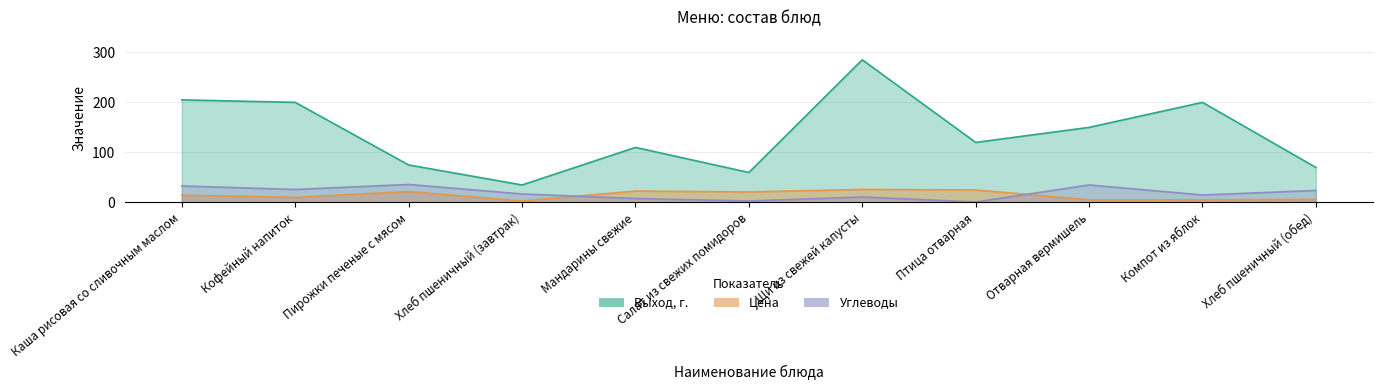

What is the difference between the maximum and minimum values in the Цена series?

22.9